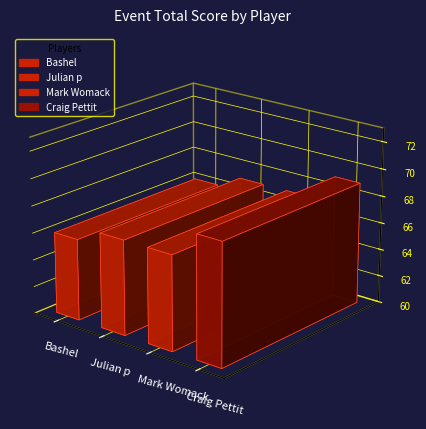

Between Bashel and Mark Womack, which is larger?

Mark Womack